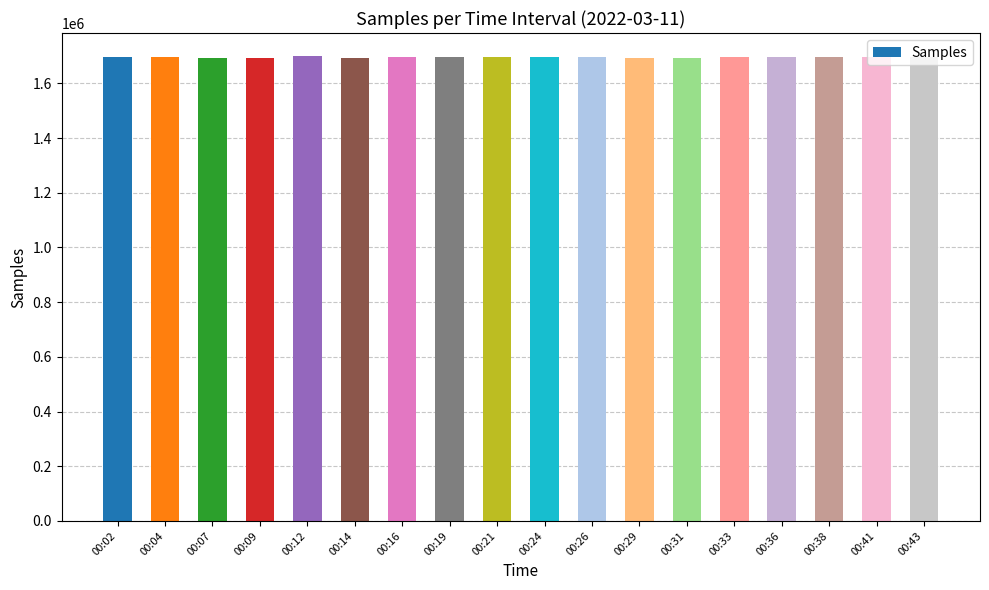

Approximately how many times larger is the value at 00:21 compared to 00:24?

1.0